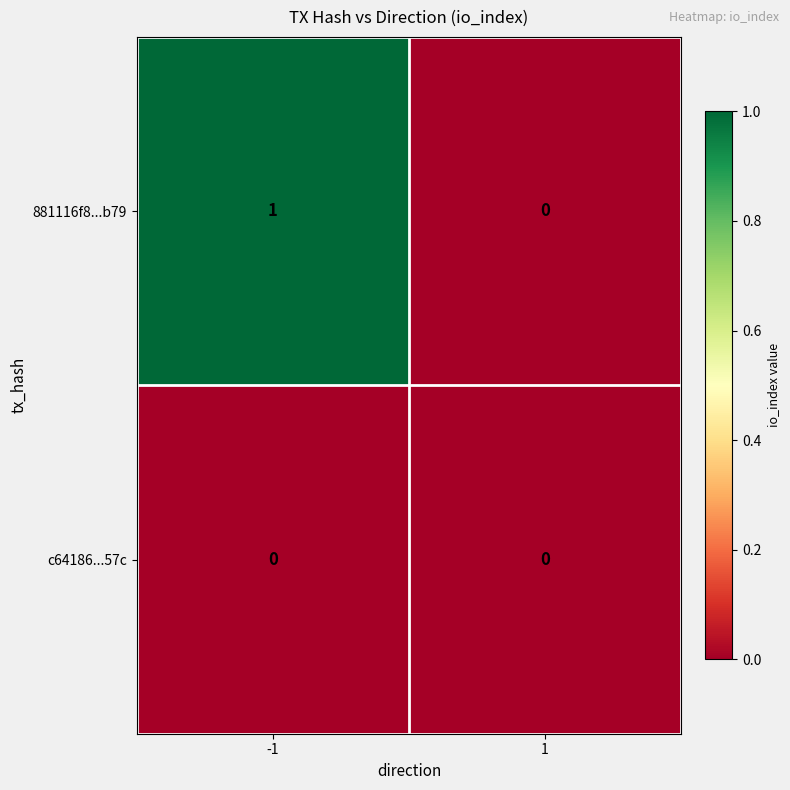

How many values in 881116f8...b79 are above zero?

1